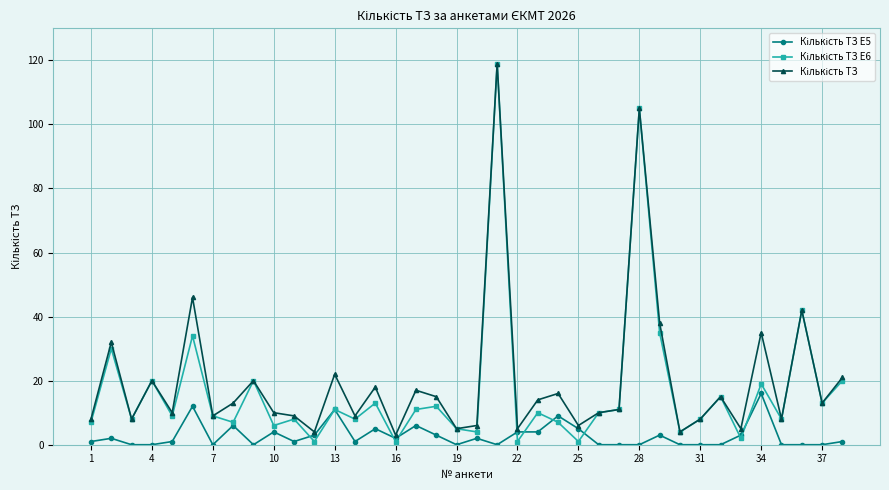

Rank the series by their average value, from highest to lowest.

Кількість ТЗ, Кількість ТЗ E6, Кількість ТЗ E5